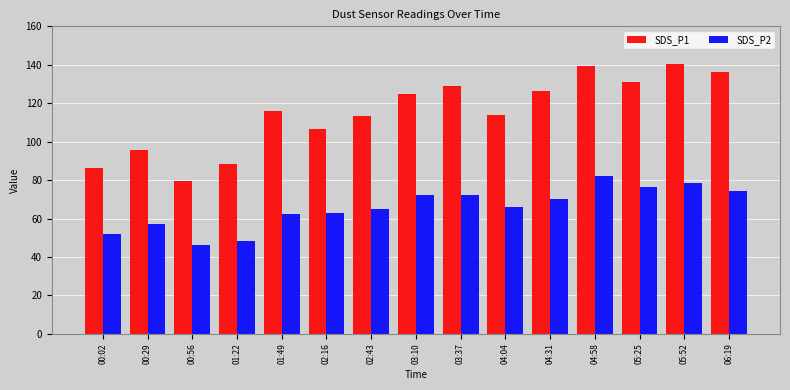

What is the sum of the SDS_P1 values at 01:22 and 00:56?

167.9